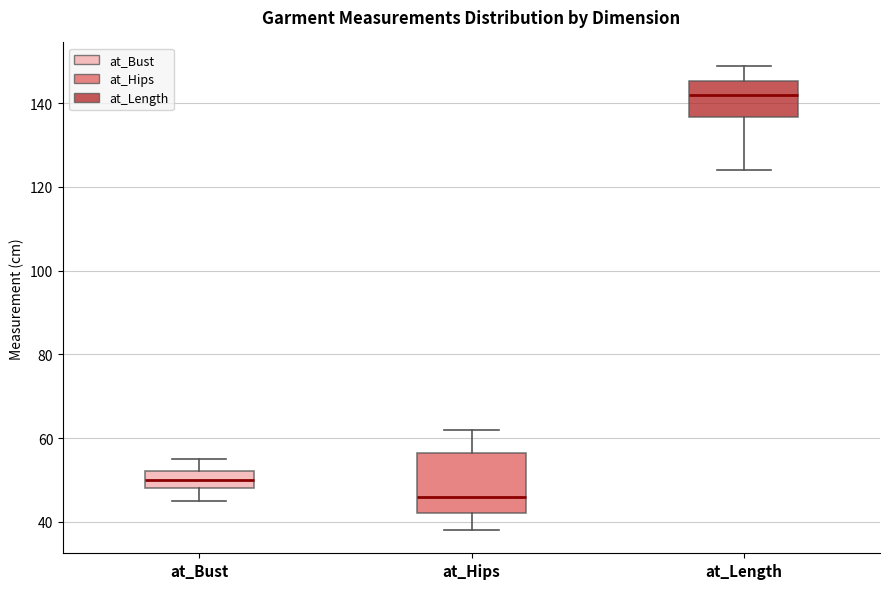

Reading left to right, read every box against the y-axis: the position of its median line, the range the box covers, and the ends of its whiskers. The values are not printed on the chart, so give them approximately, as read against the axis.

at_Bust: median 50, box 48 to 52, whiskers 46 to 56
at_Hips: median 46, box 42 to 56, whiskers 38 to 62
at_Length: median 142, box 136 to 146, whiskers 124 to 150